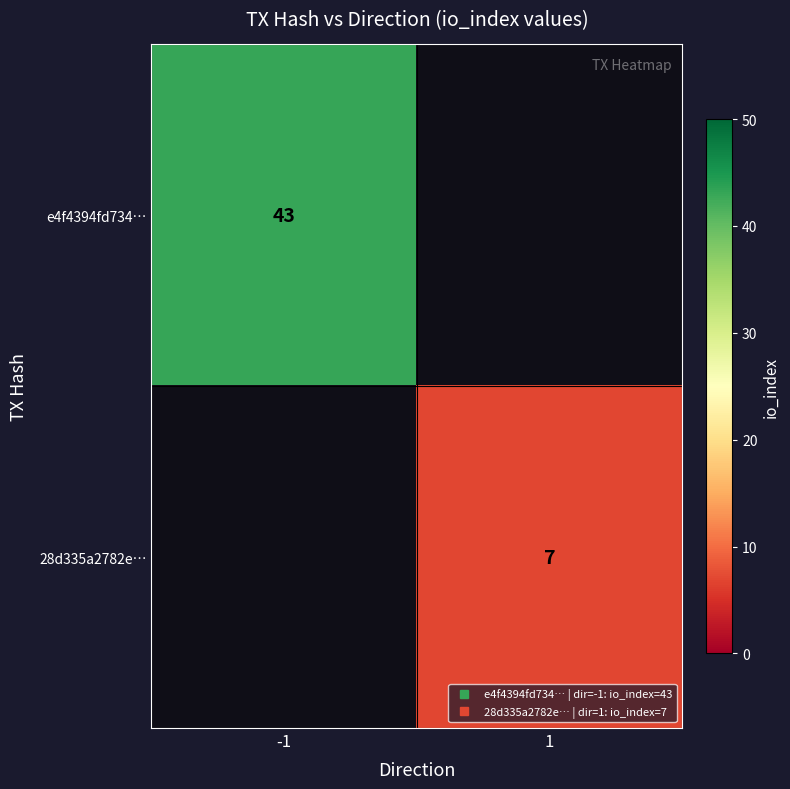

How many categories are shown in the chart?

2